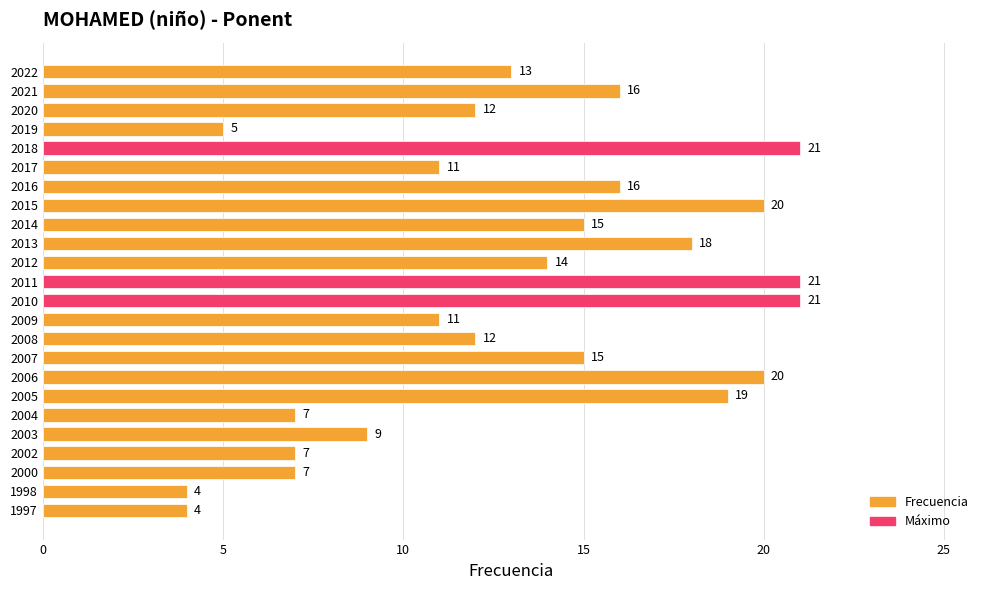

What is the smallest value displayed?

4